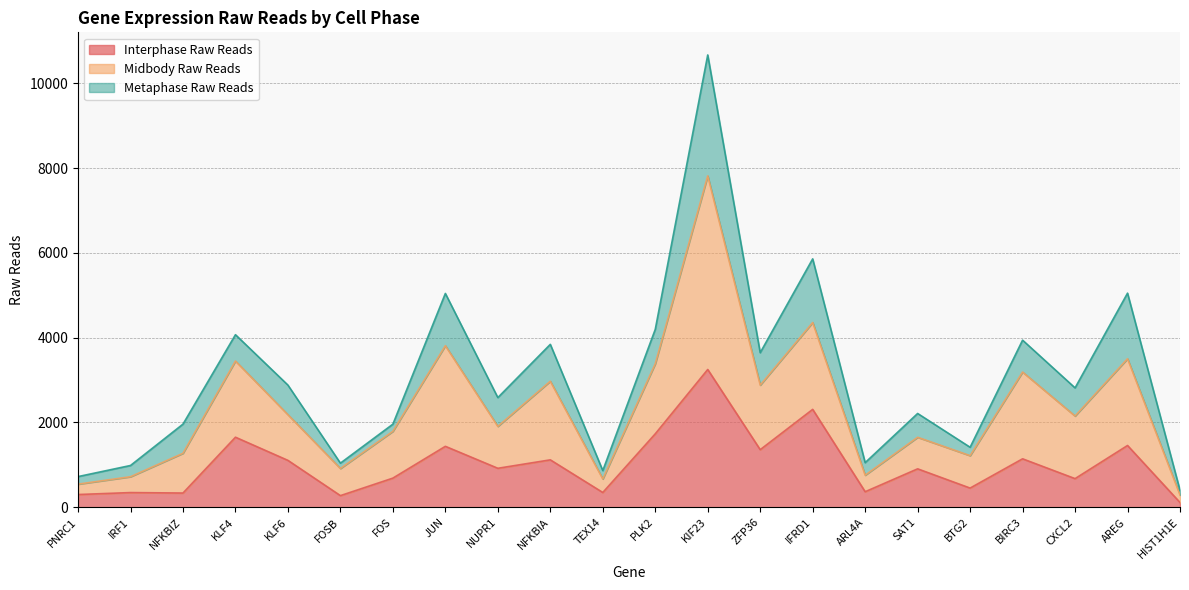

Which category has the highest value in the Interphase Raw Reads series?

KIF23